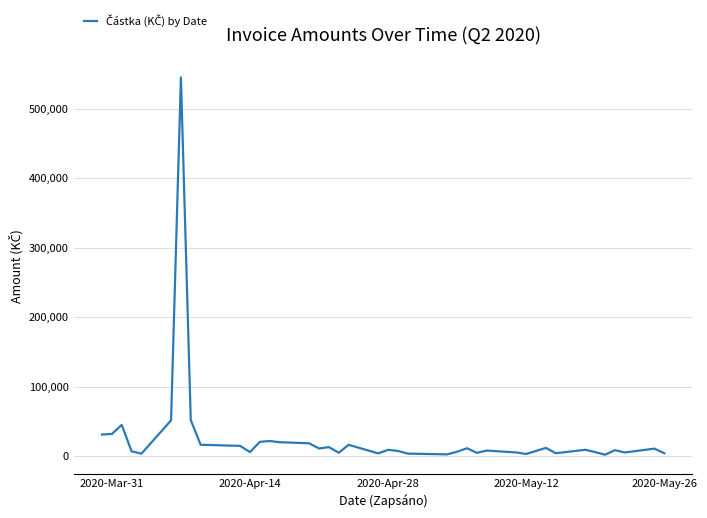

At which label does the data first exceed 9240?

2020-Mar-31